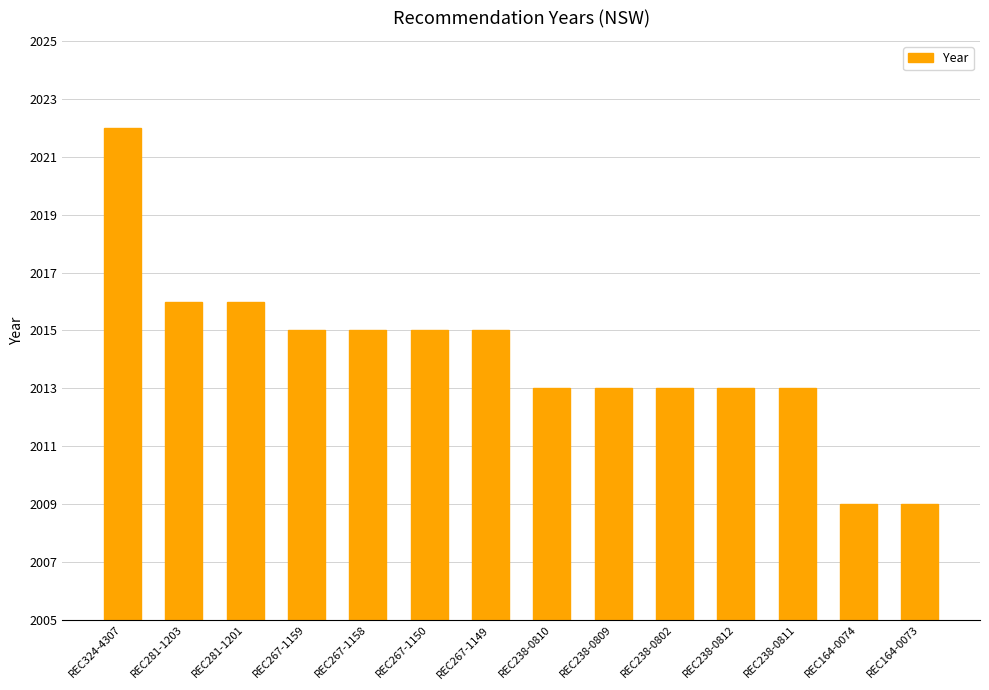

Reading left to right, list all the values displayed in this chart.

REC324-4307=2022	REC281-1203=2016	REC281-1201=2016	REC267-1159=2015	REC267-1158=2015	REC267-1150=2015	REC267-1149=2015	REC238-0810=2013	REC238-0809=2013	REC238-0802=2013	REC238-0812=2013	REC238-0811=2013	REC164-0074=2009	REC164-0073=2009